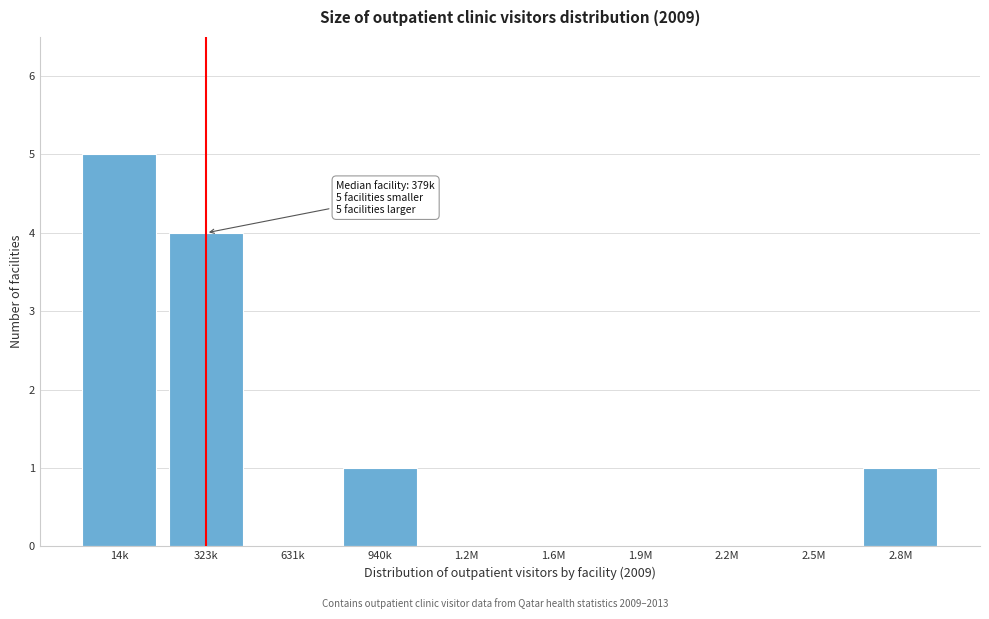

Reading right to left, what are all the values shown in this chart?

2.8M=1	2.5M=0	2.2M=0	1.9M=0	1.6M=0	1.2M=0	940k=1	631k=0	323k=4	14k=5